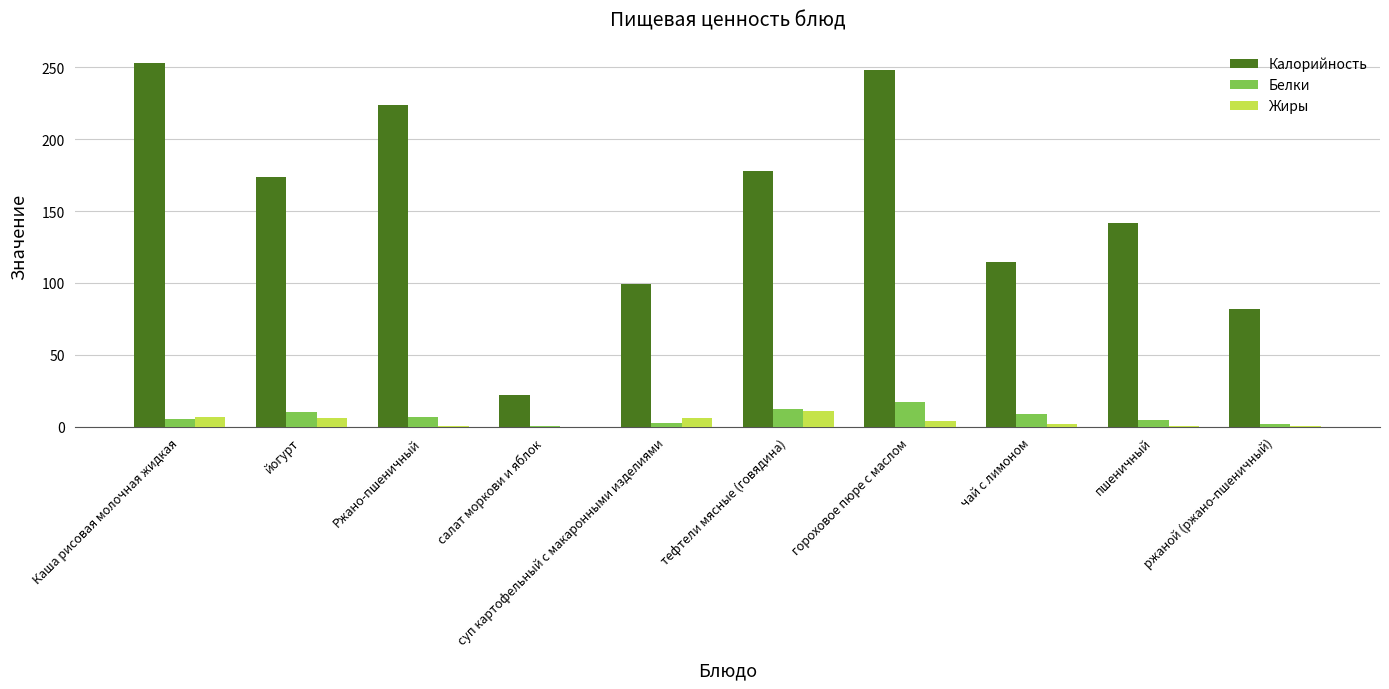

Read the Калорийность value at йогурт.

174.0